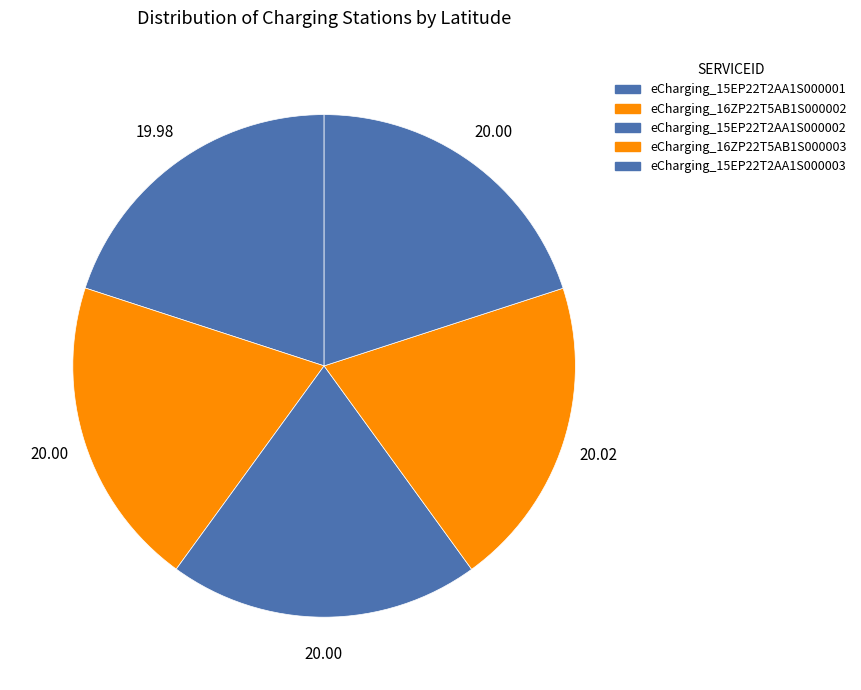

Count the number of slices in the pie.

5